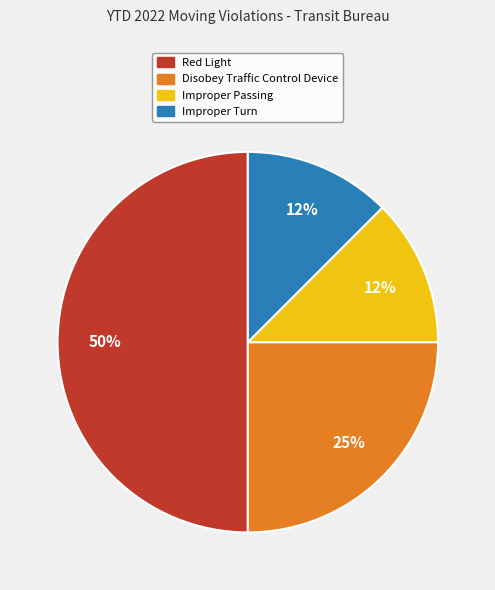

How many slices are in this pie chart?

4